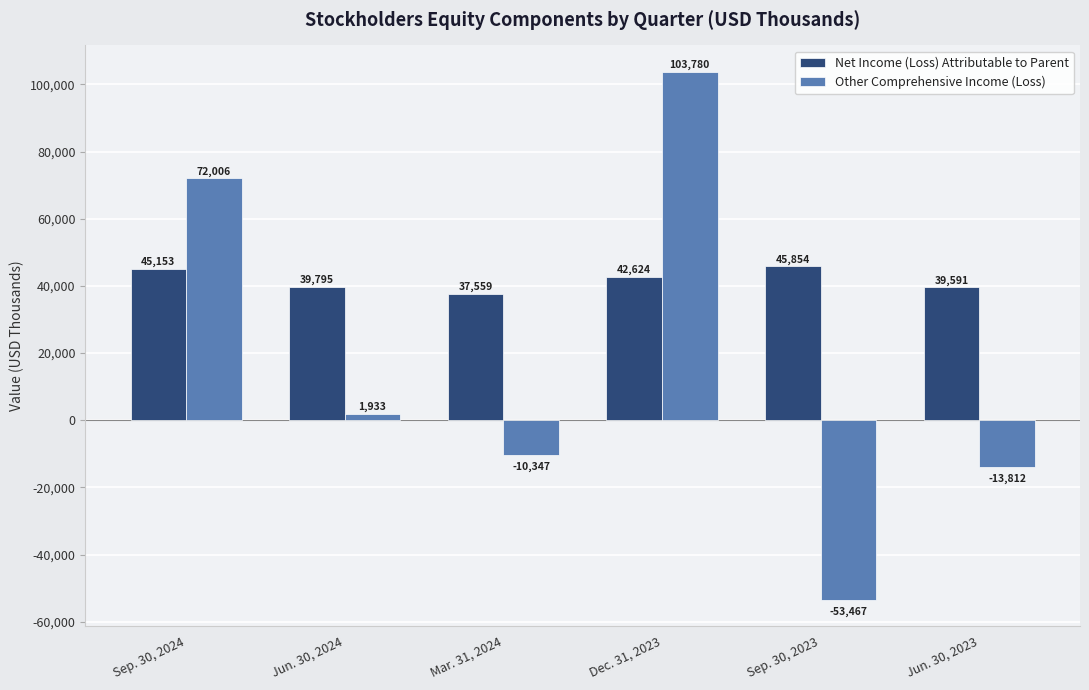

What is the value of the Other Comprehensive Income (Loss) bar at the 4th from the left?

103780